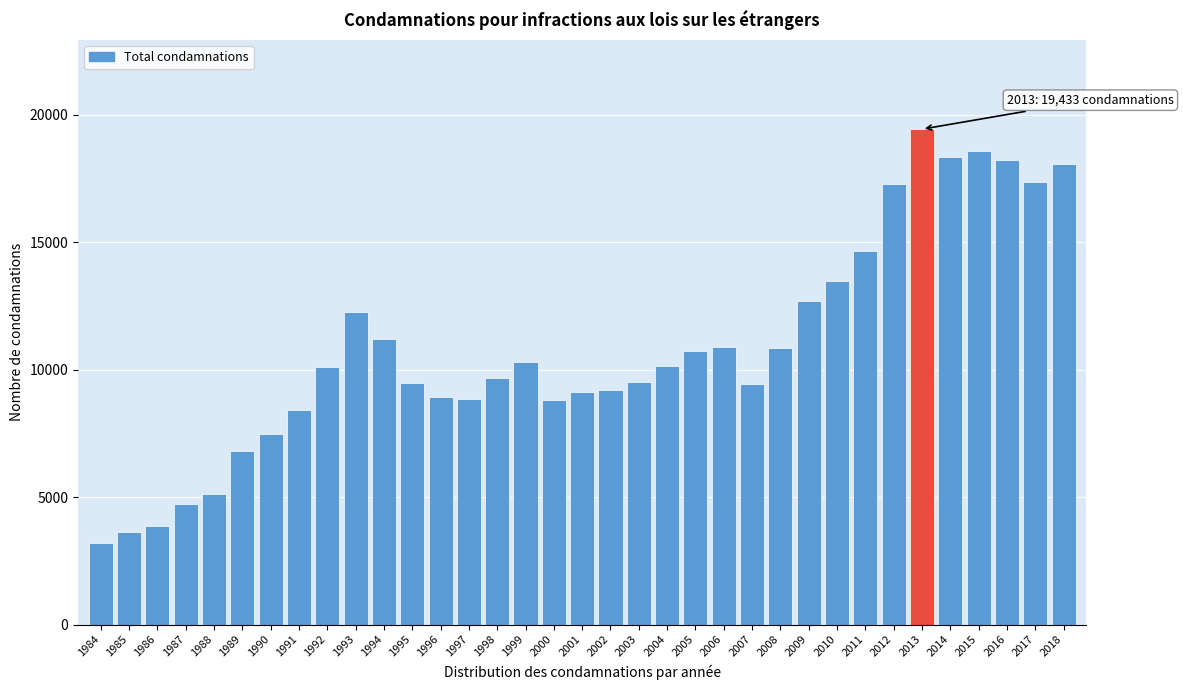

True or false: the data shows 2975 at 1988.

False